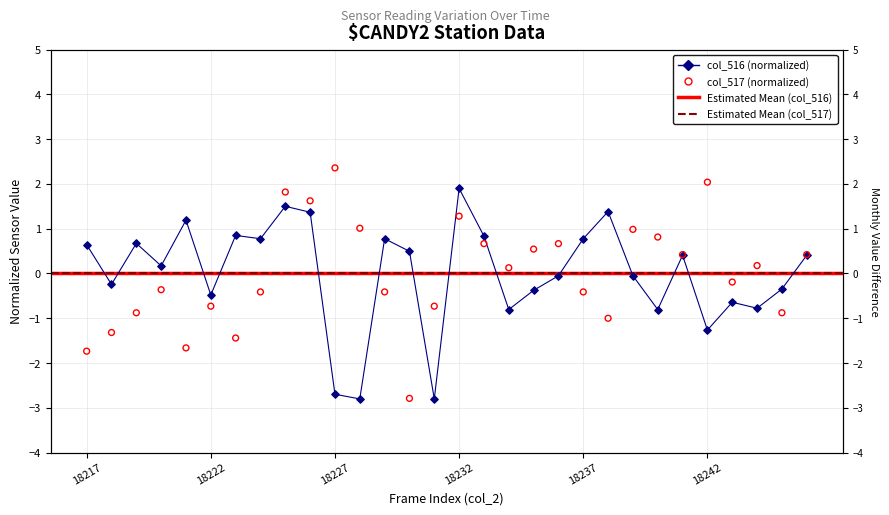

Which series has the largest total across all categories?

col_516